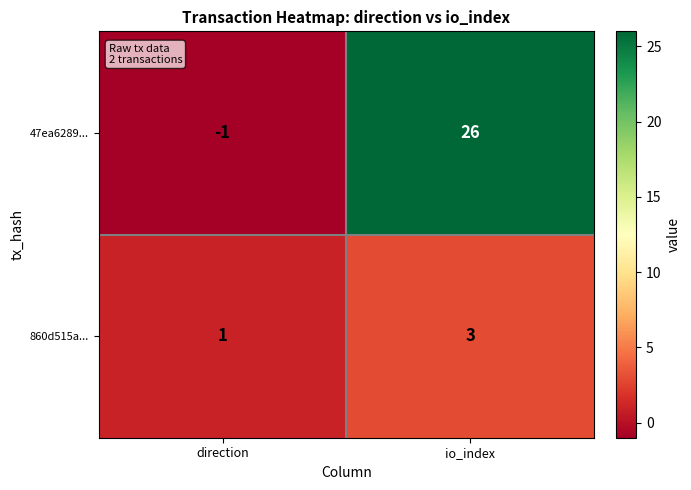

Where is 860d515a... nearest to the value 2?

direction